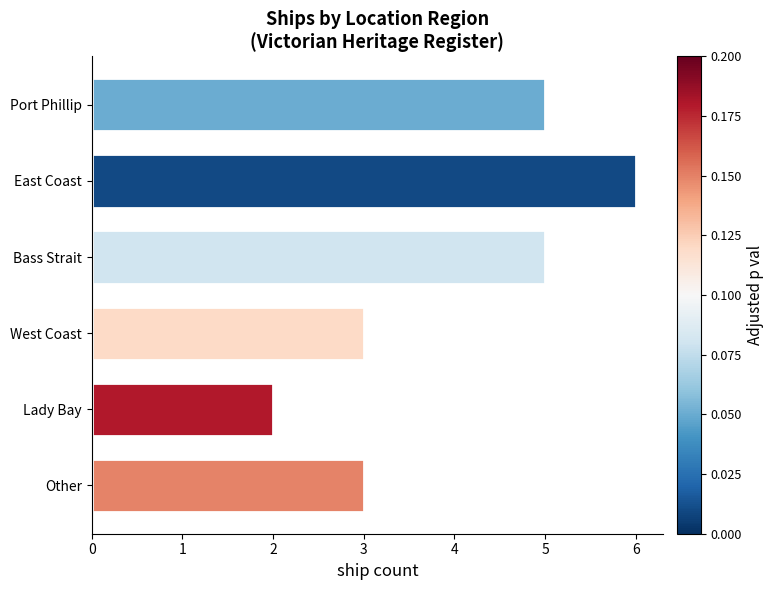

How many values are below 5?

3